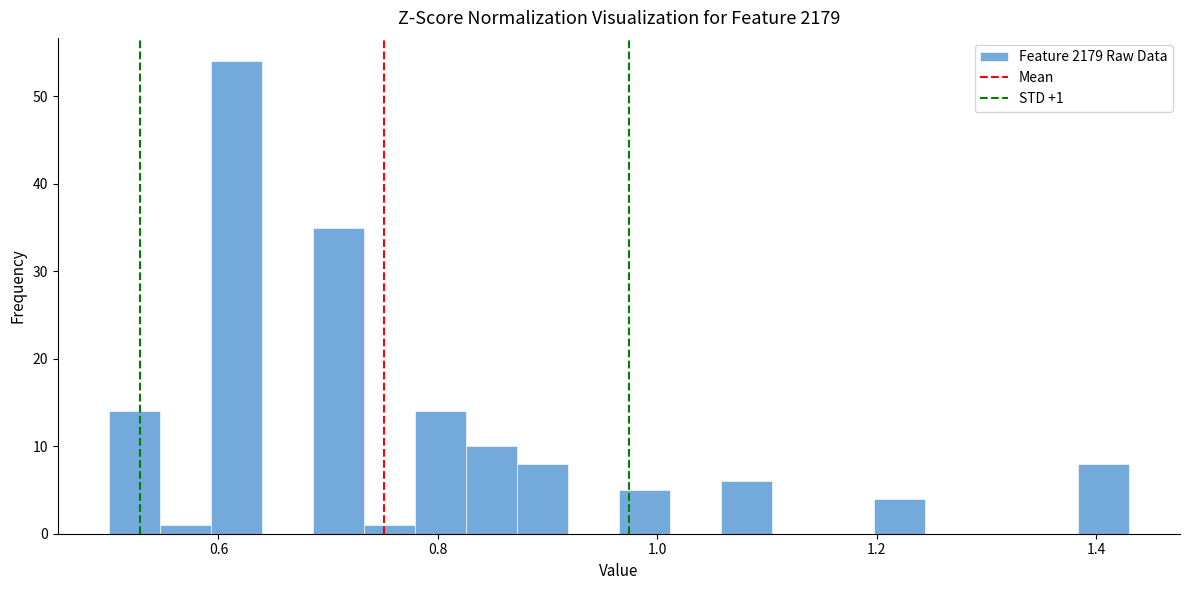

Around what value on the x-axis is the tallest bar? Give the approximate position of its centre, as read against the axis.

0.62